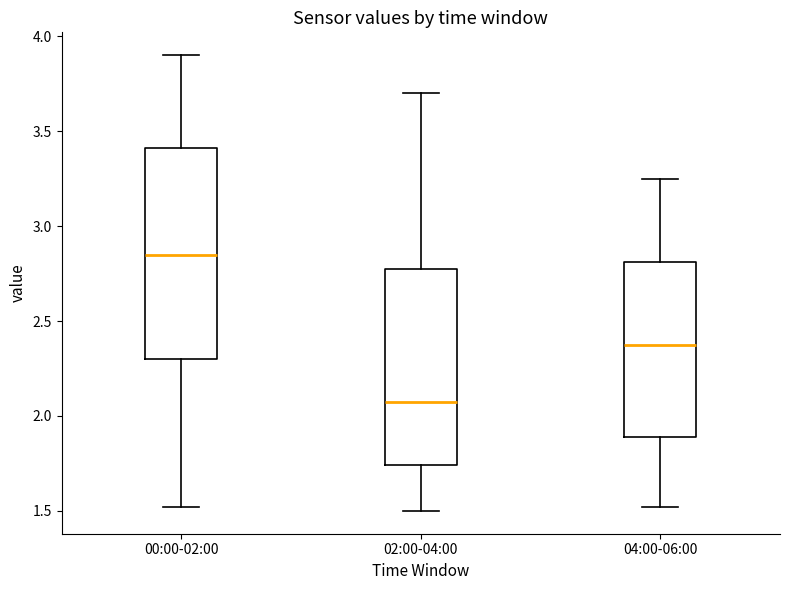

Reading left to right, transcribe this box plot: for each box, give where its median line is, the range the box spans, and where its two whiskers end, as read against the y-axis. The values are not printed on the chart, so give them approximately, as read against the axis.

00:00-02:00: median 2.85, box 2.30 to 3.40, whiskers 1.50 to 3.90
02:00-04:00: median 2.10, box 1.75 to 2.80, whiskers 1.50 to 3.70
04:00-06:00: median 2.40, box 1.90 to 2.80, whiskers 1.50 to 3.25